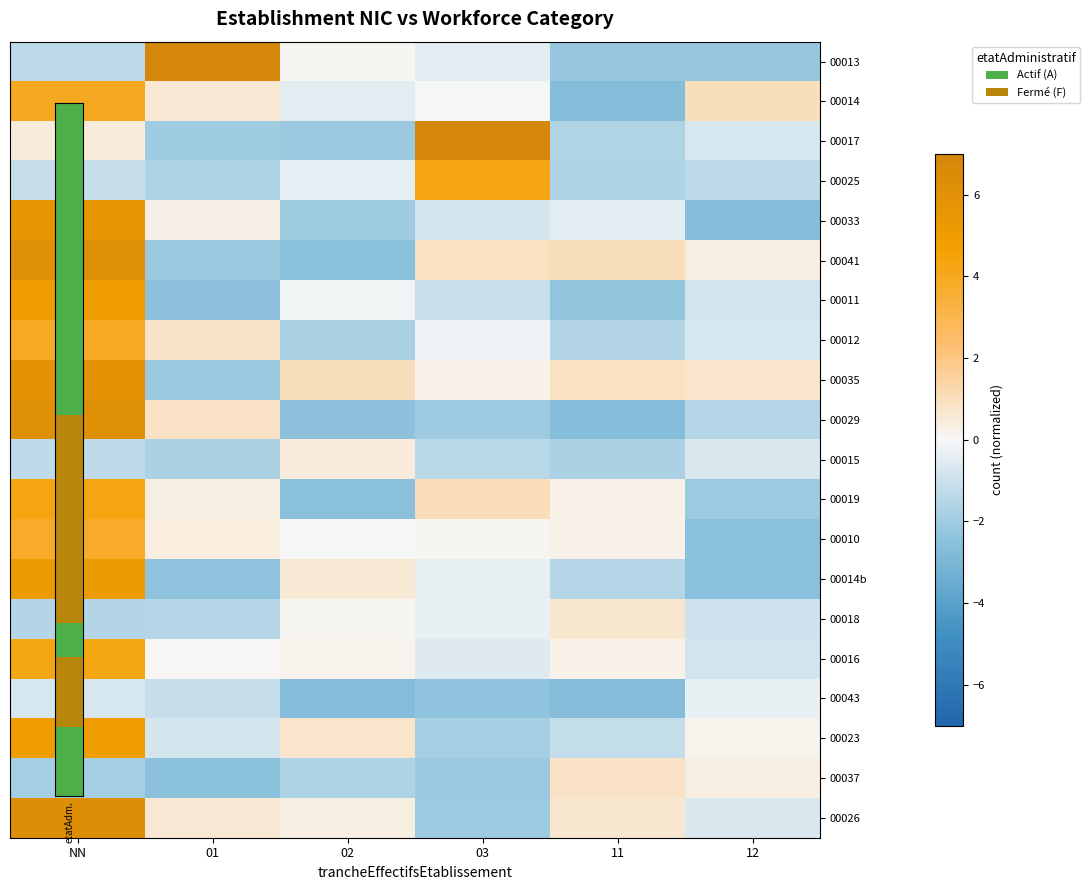

At how many categories does at least one series exceed 2?

3